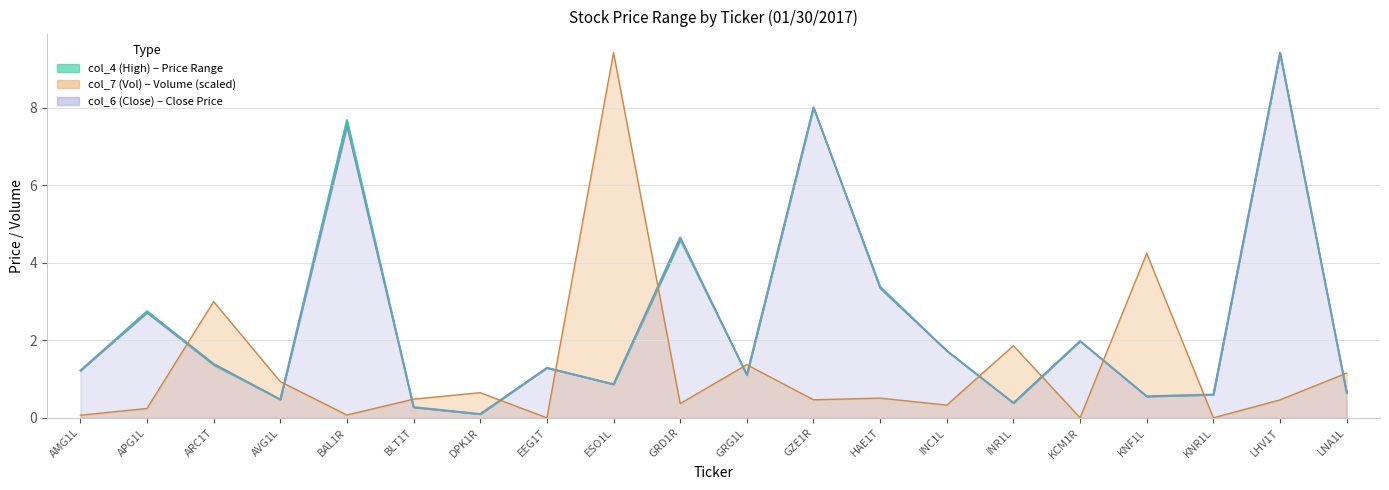

Which has a higher value, DPK1R or HAE1T?

DPK1R